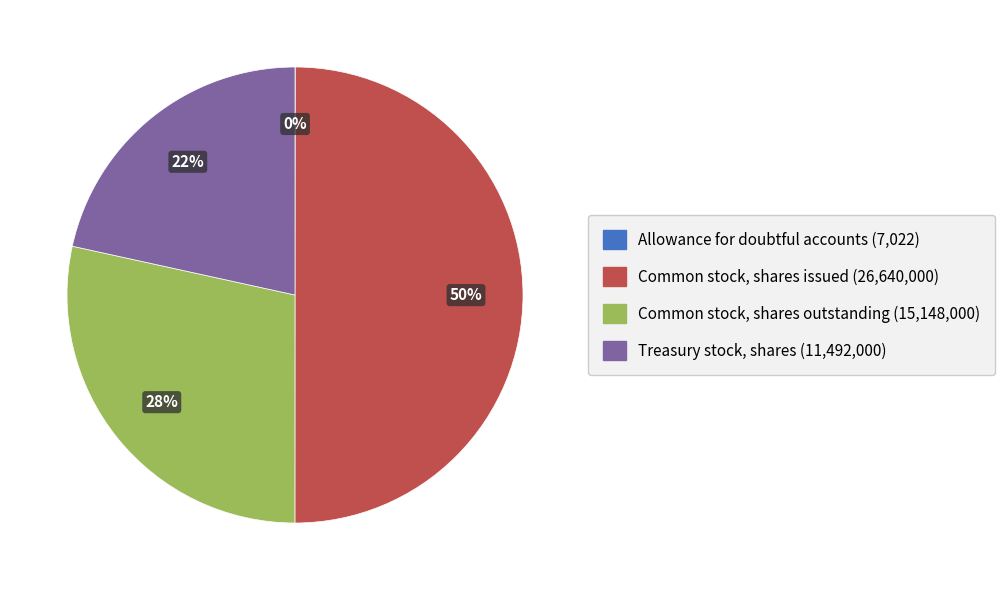

True or false: Common stock, shares outstanding accounts for 28% of the total.

True